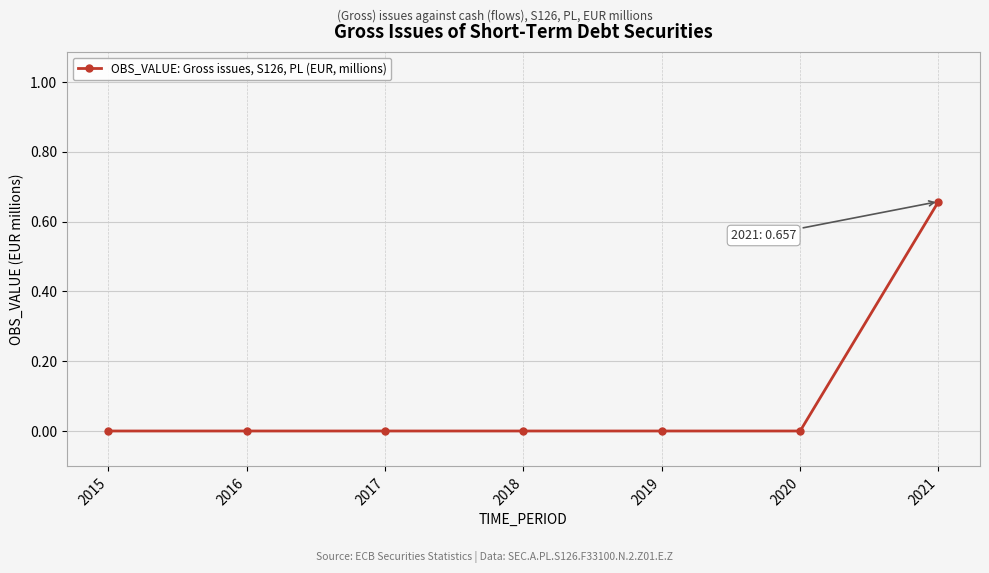

Is it true that the value at 2020 is 0.0?

True